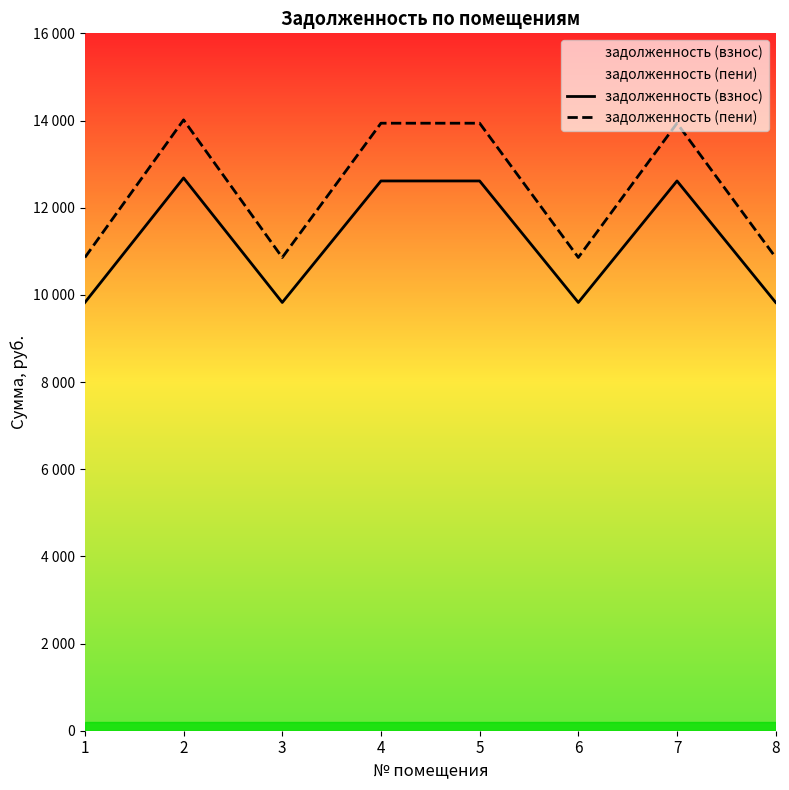

True or false: задолженность (взнос) has a value of 2688.9 at 8.

False